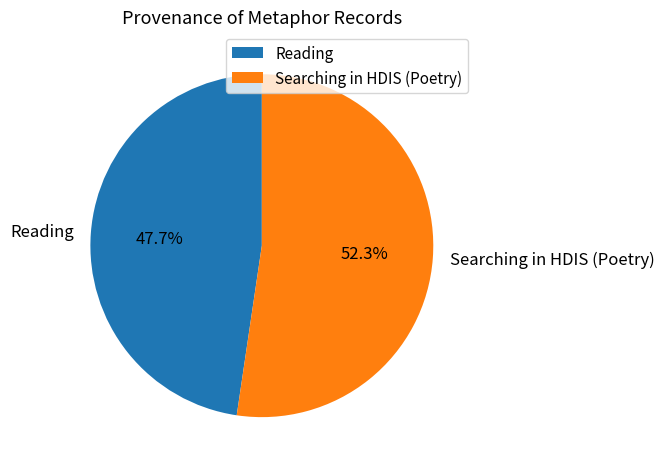

To the nearest percent, what portion does Reading represent?

48%